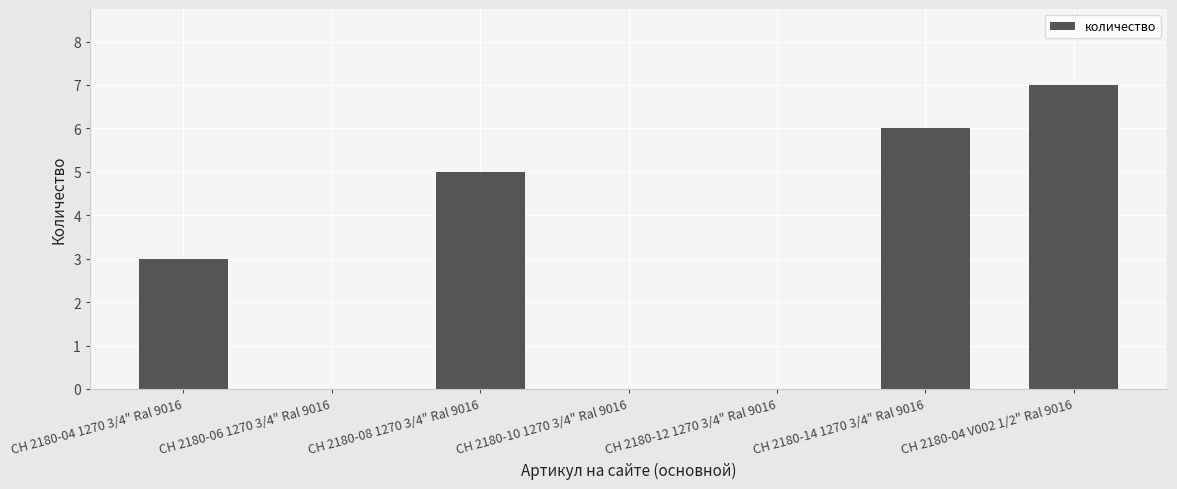

At which category does the chart reach its peak across all series?

CH 2180-04 V002 1/2" Ral 9016